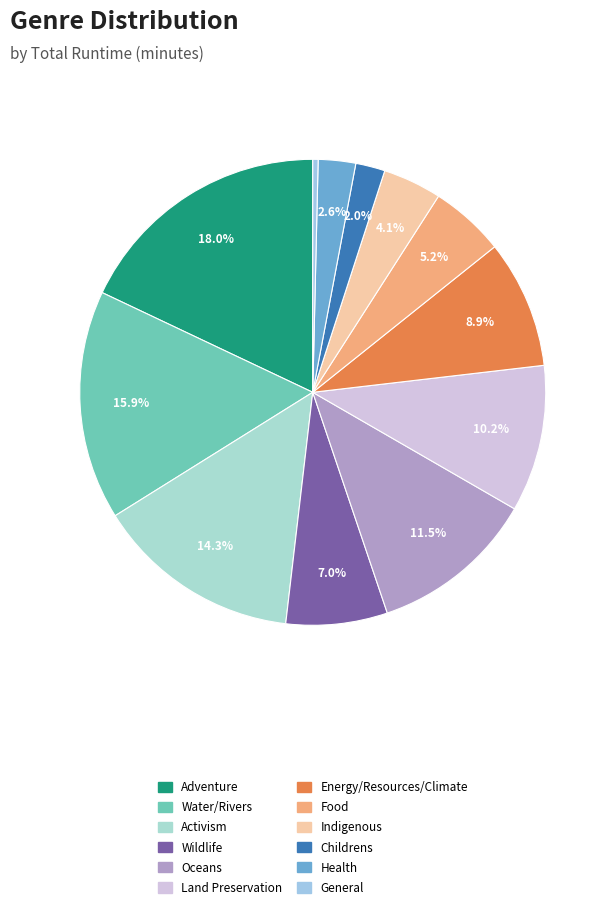

Count the number of slices in the pie.

12